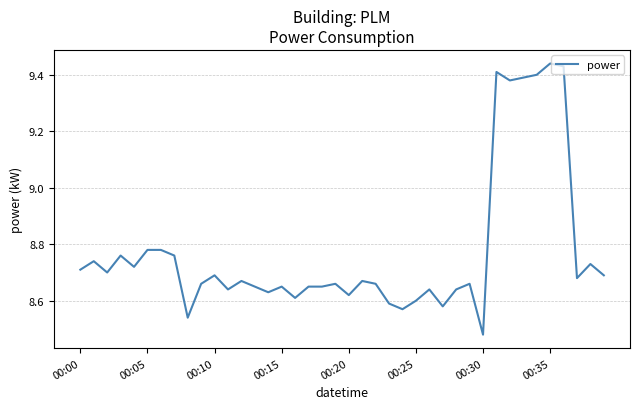

What is the difference between the maximum and minimum values?

1.0